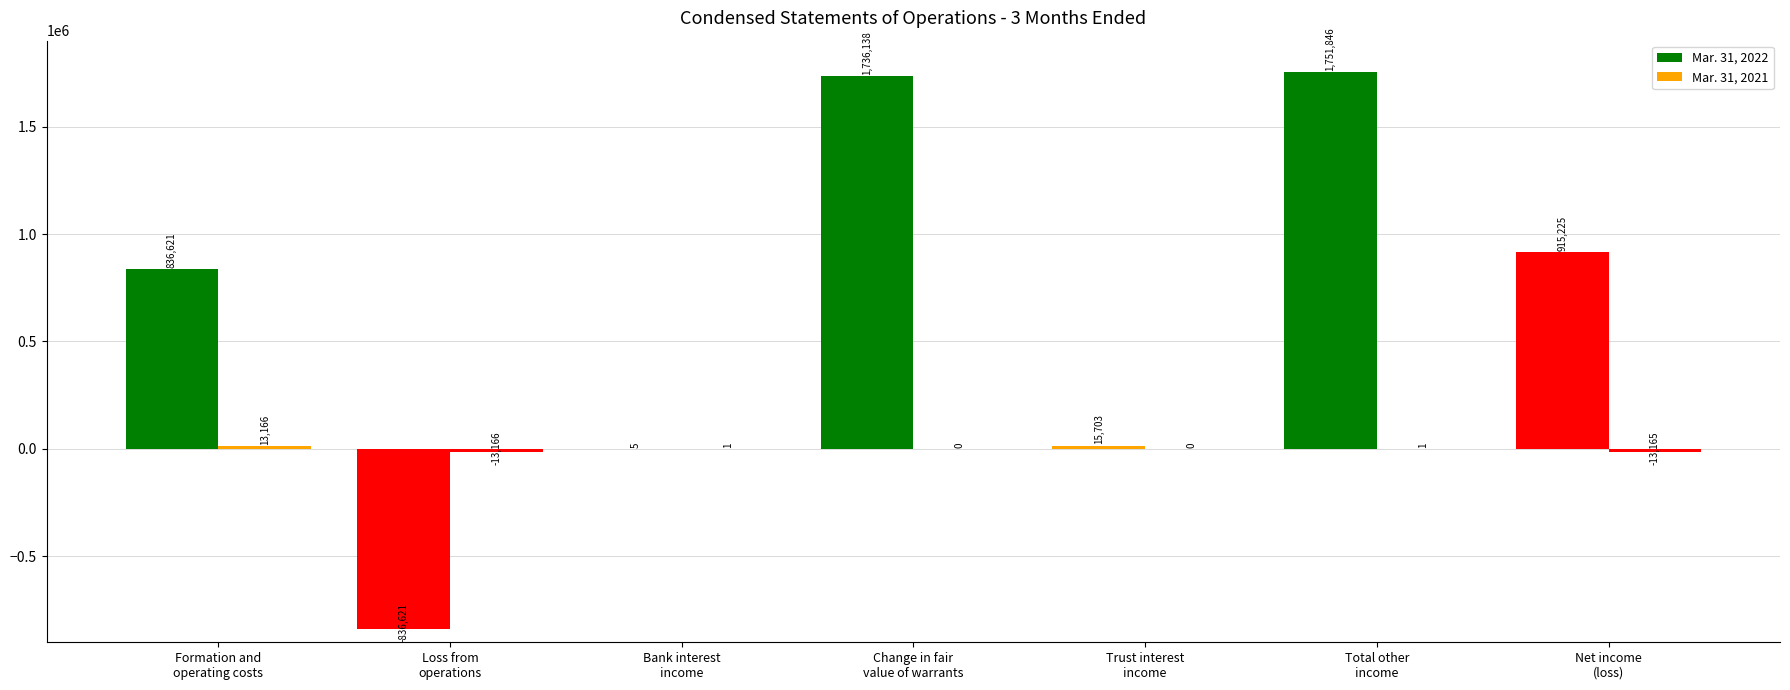

Is it true that Mar. 31, 2021 equals 0 at Change in fair
value of warrants?

True